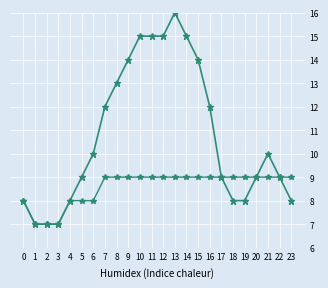

At which category is the sum across all series the highest?

13